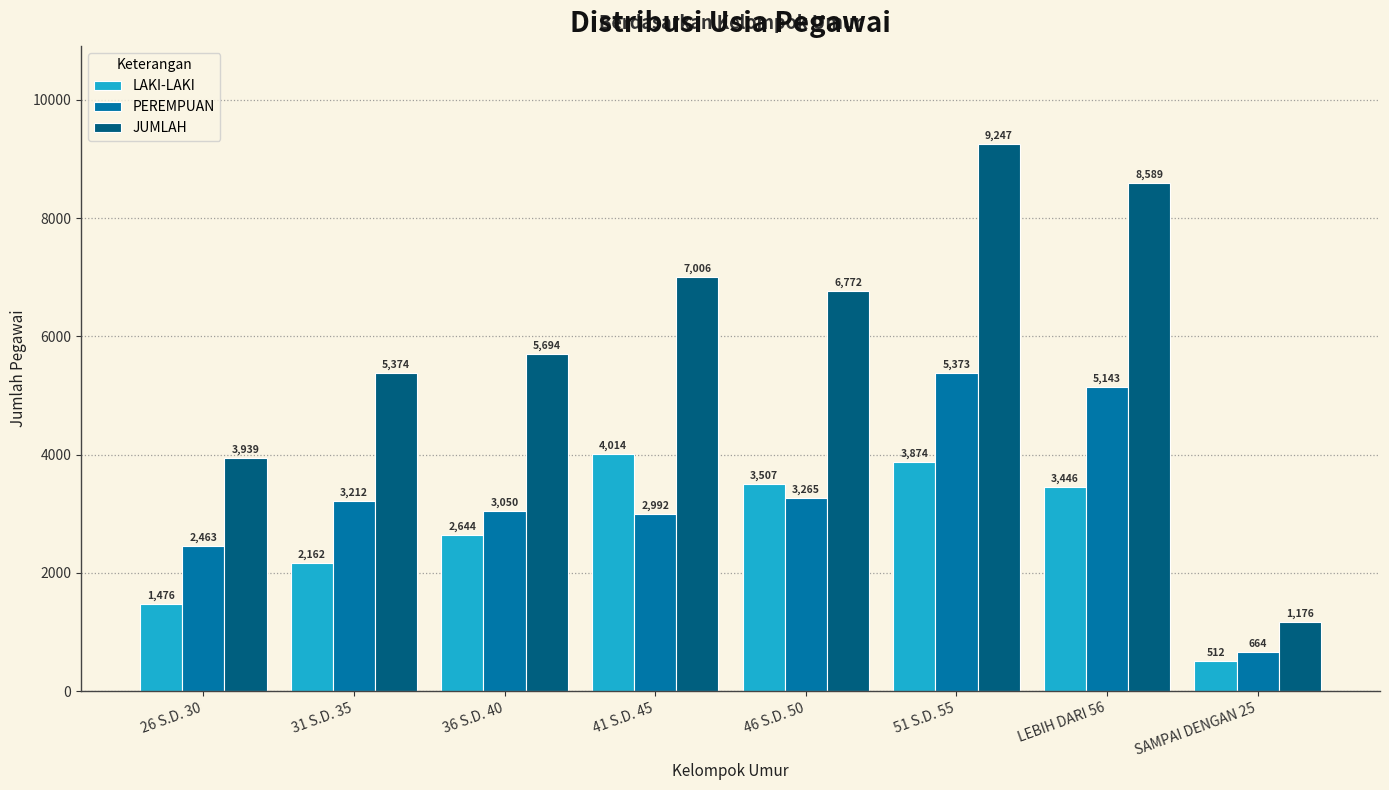

Which series has the widest spread of values?

JUMLAH